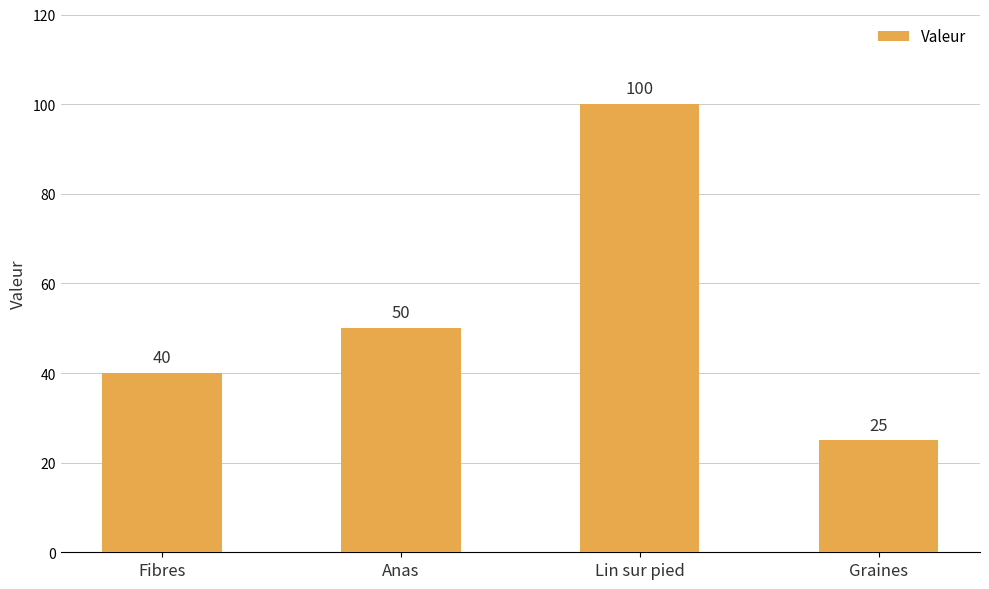

Are the bars horizontal?

No